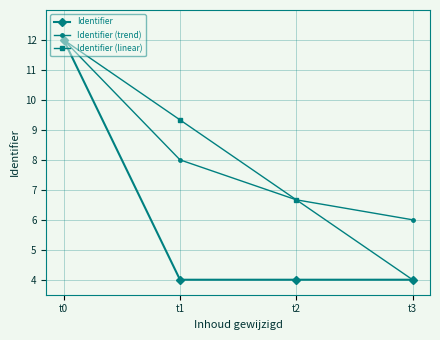

Which series has the widest spread of values?

Identifier